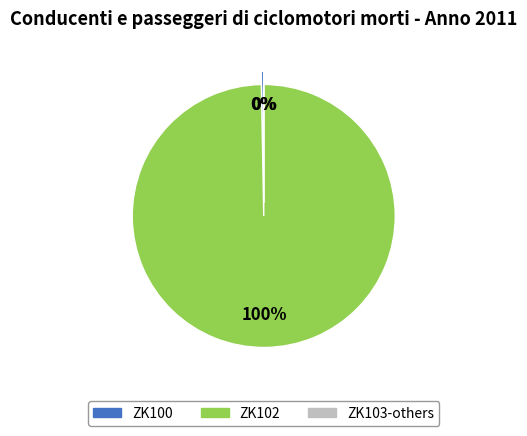

How much of the chart is everything except ZK100?

99.7%